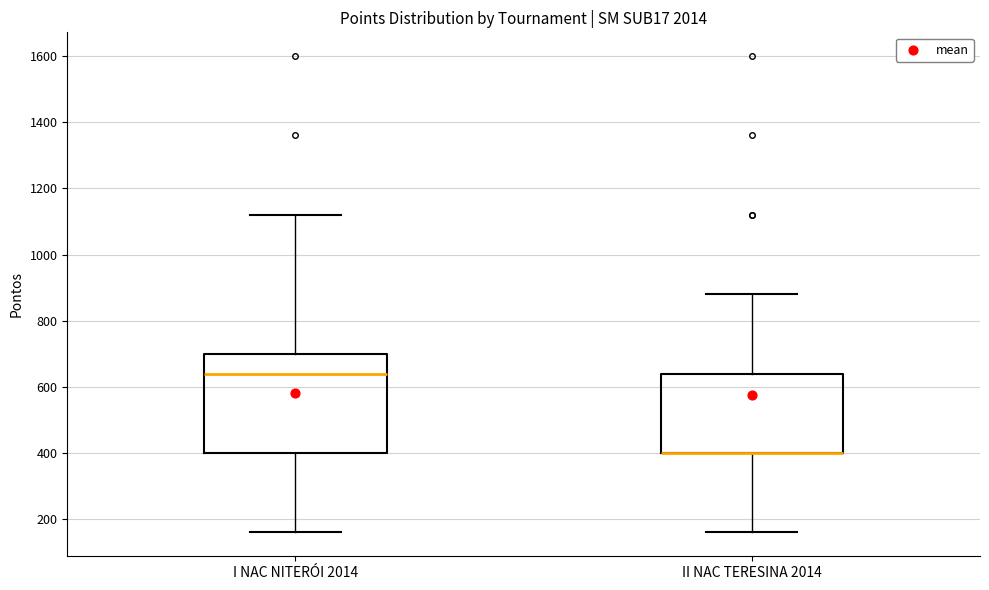

Where does the lower whisker of the box for II NAC TERESINA 2014 end on the y-axis? The values are not printed on the chart, so give them approximately, as read against the axis.

160